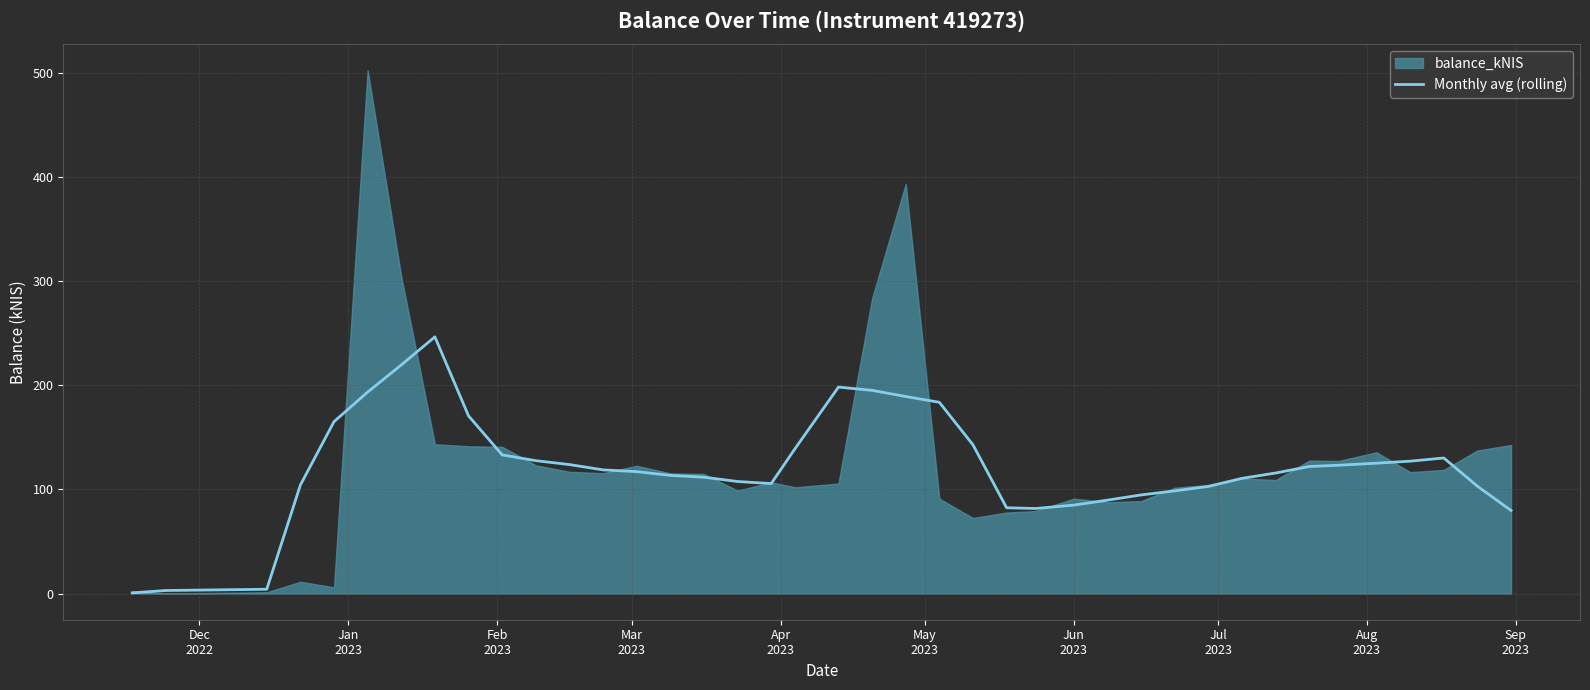

What is the maximum value for Monthly avg (rolling)?

246.4